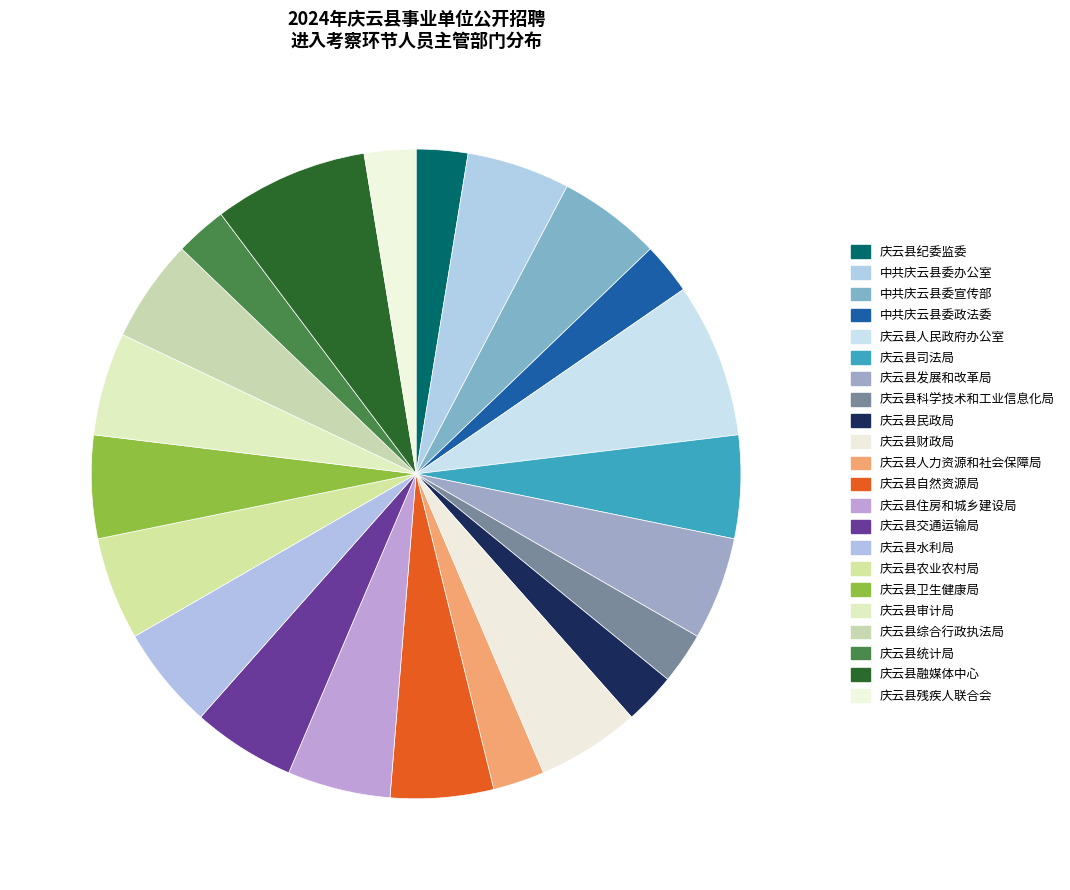

True or false: 庆云县纪委监委 accounts for 10% of the total.

False